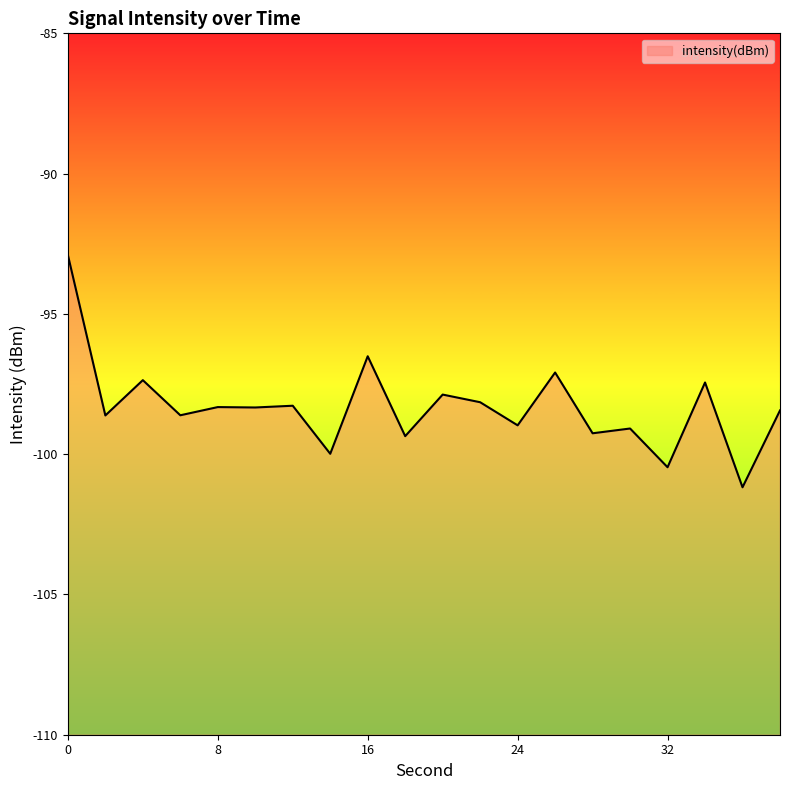

What is the greatest value displayed?

-92.9